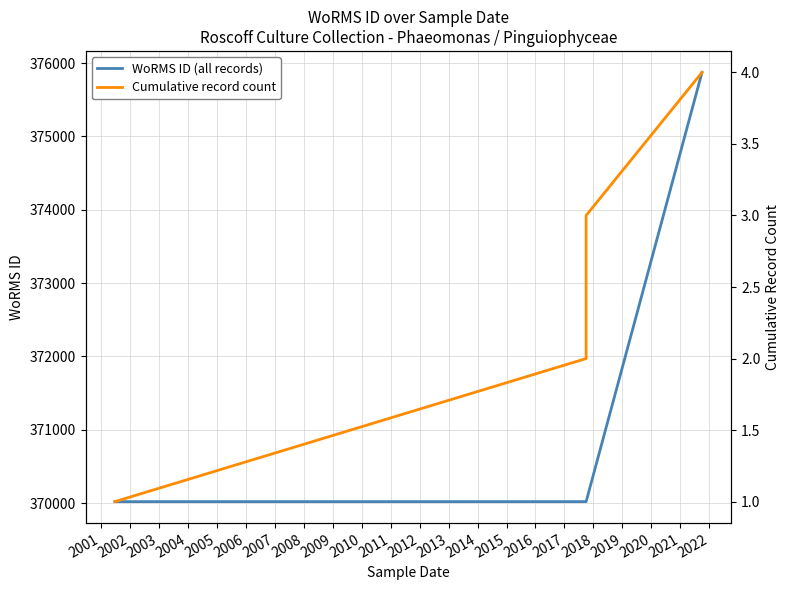

True or false: Cumulative record count and WoRMS ID (all records) cross at least once.

False